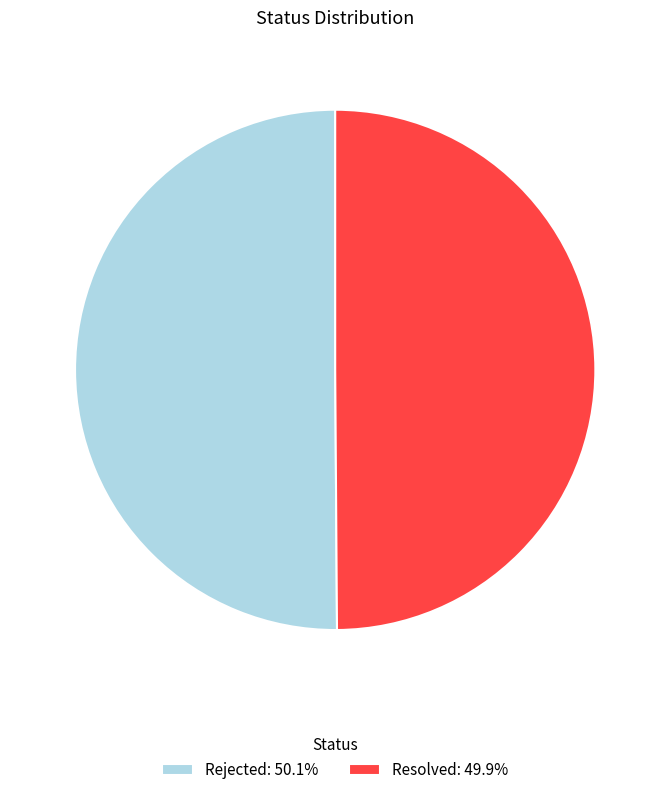

Combined, do Rejected: 50.1% and Resolved: 49.9% account for over 50%?

Yes